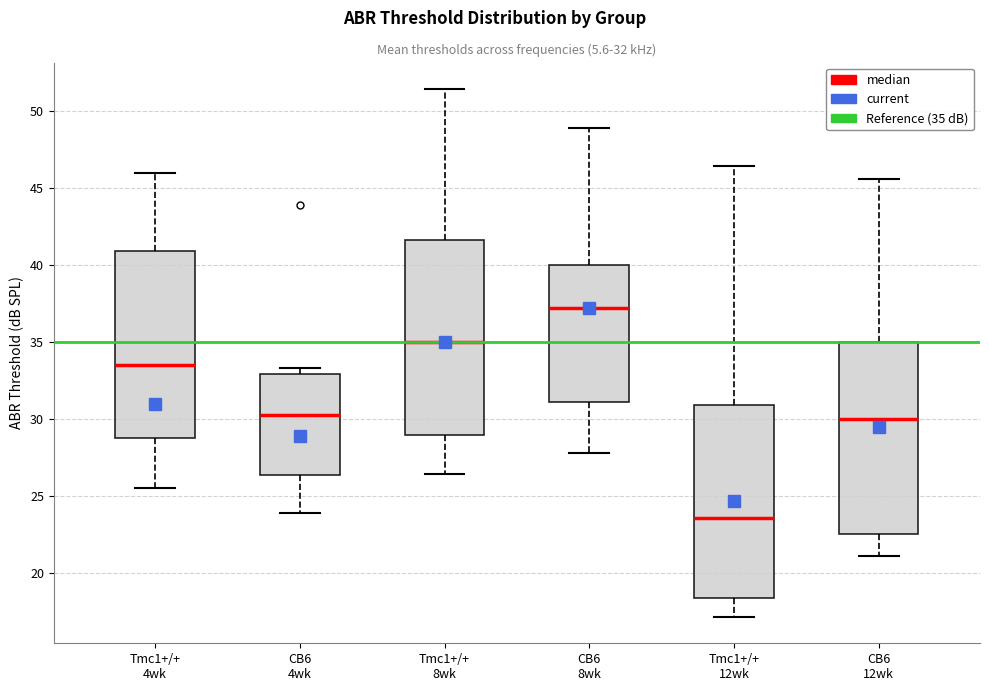

Which box has the lowest median line?

Tmc1+/+ 12wk